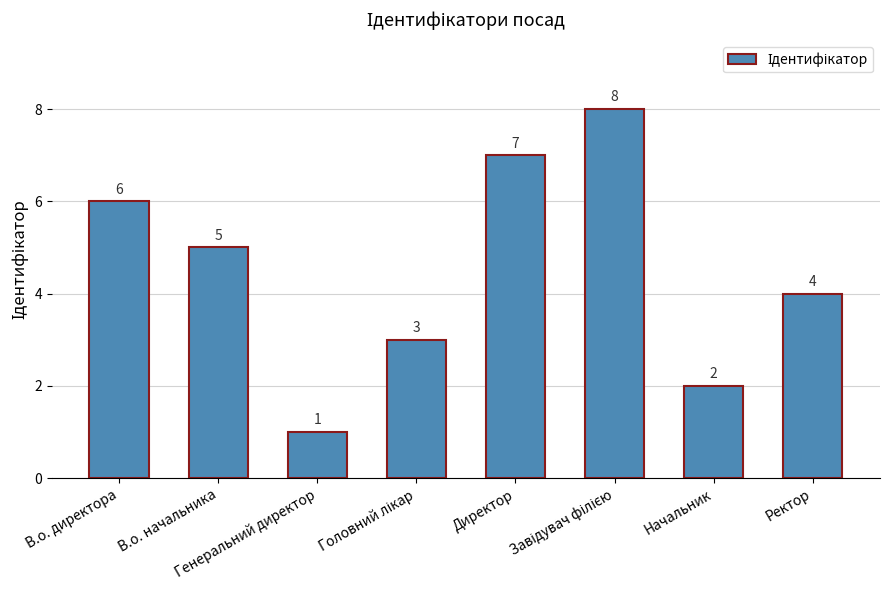

What is the sum of all values?

36